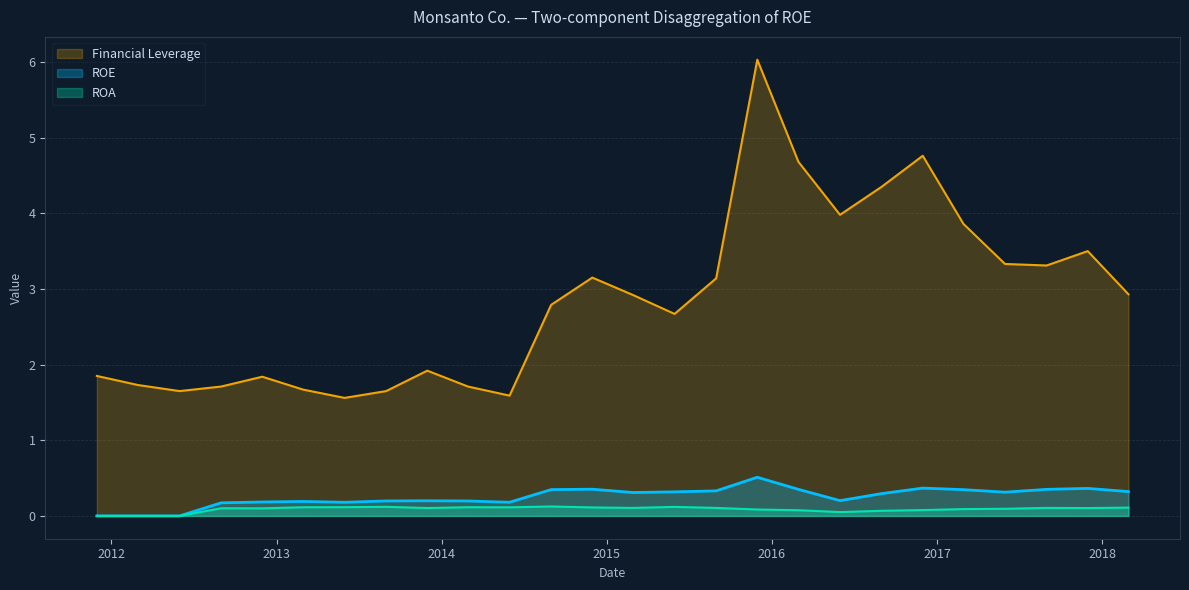

Reading right to left, what are all the values shown in this chart?

ROE: 2018-02-28=0.3	2017-11-30=0.4	2017-08-31=0.4	2017-05-31=0.3	2017-02-28=0.3	2016-11-30=0.4	2016-08-31=0.3	2016-05-31=0.2	2016-02-29=0.4	2015-11-30=0.5	2015-08-31=0.3	2015-05-31=0.3	2015-02-28=0.3	2014-11-30=0.4	2014-08-31=0.3	2014-05-31=0.2	2014-02-28=0.2	2013-11-30=0.2	2013-08-31=0.2	2013-05-31=0.2	2013-02-28=0.2	2012-11-30=0.2	2012-08-31=0.2	2012-05-31=0.0	2012-02-29=0.0	2011-11-30=0.0
ROA: 2018-02-28=0.1	2017-11-30=0.1	2017-08-31=0.1	2017-05-31=0.1	2017-02-28=0.1	2016-11-30=0.1	2016-08-31=0.1	2016-05-31=0.1	2016-02-29=0.1	2015-11-30=0.1	2015-08-31=0.1	2015-05-31=0.1	2015-02-28=0.1	2014-11-30=0.1	2014-08-31=0.1	2014-05-31=0.1	2014-02-28=0.1	2013-11-30=0.1	2013-08-31=0.1	2013-05-31=0.1	2013-02-28=0.1	2012-11-30=0.1	2012-08-31=0.1	2012-05-31=0.0	2012-02-29=0.0	2011-11-30=0.0
Financial Leverage: 2018-02-28=2.9	2017-11-30=3.5	2017-08-31=3.3	2017-05-31=3.3	2017-02-28=3.9	2016-11-30=4.8	2016-08-31=4.3	2016-05-31=4.0	2016-02-29=4.7	2015-11-30=6.0	2015-08-31=3.1	2015-05-31=2.7	2015-02-28=2.9	2014-11-30=3.1	2014-08-31=2.8	2014-05-31=1.6	2014-02-28=1.7	2013-11-30=1.9	2013-08-31=1.6	2013-05-31=1.6	2013-02-28=1.7	2012-11-30=1.8	2012-08-31=1.7	2012-05-31=1.6	2012-02-29=1.7	2011-11-30=1.9